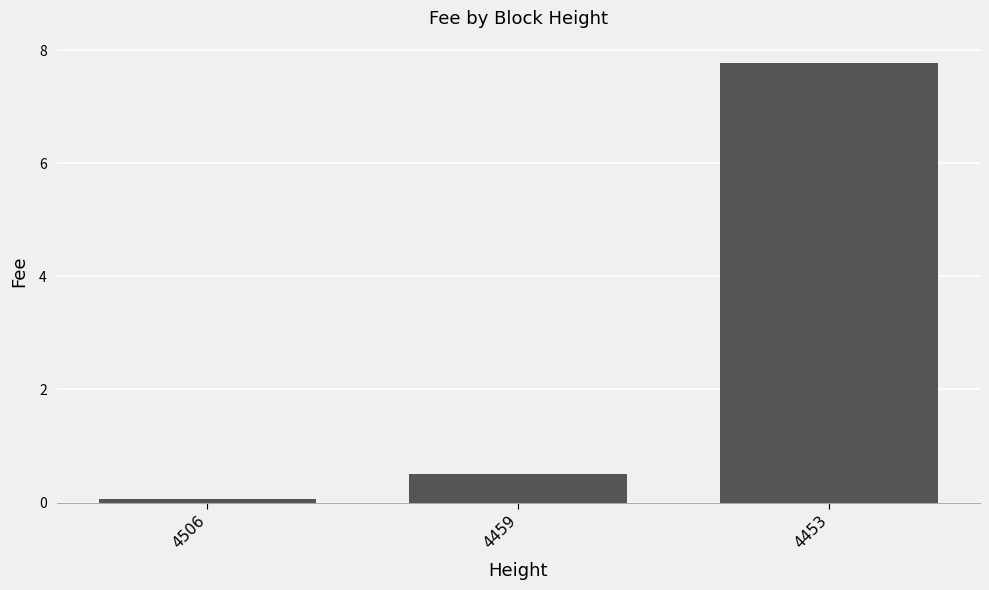

The chart shows a value of 7.8 at 4453. True or false?

True